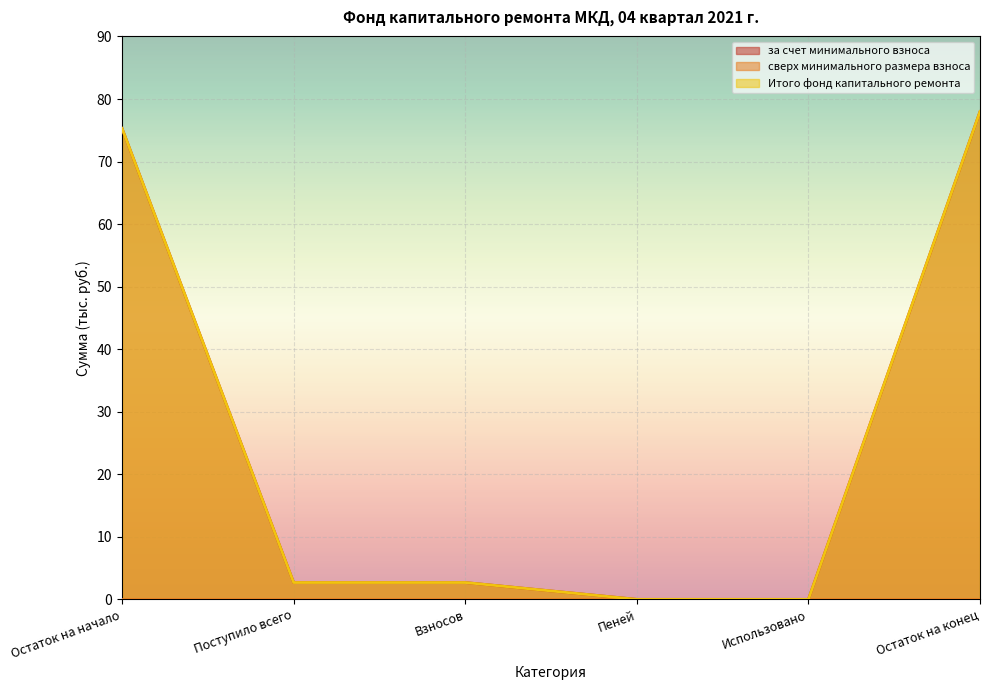

What is the total value across all series at Взносов?

5.4